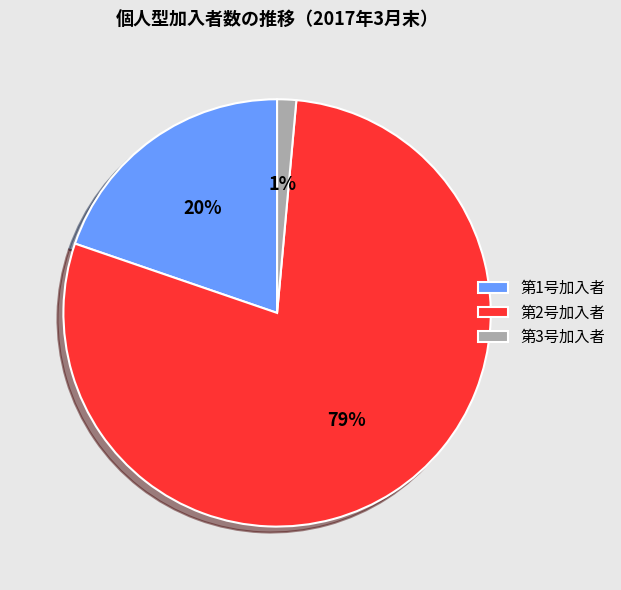

To the nearest percent, what percentage of the pie is 第3号加入者?

1%